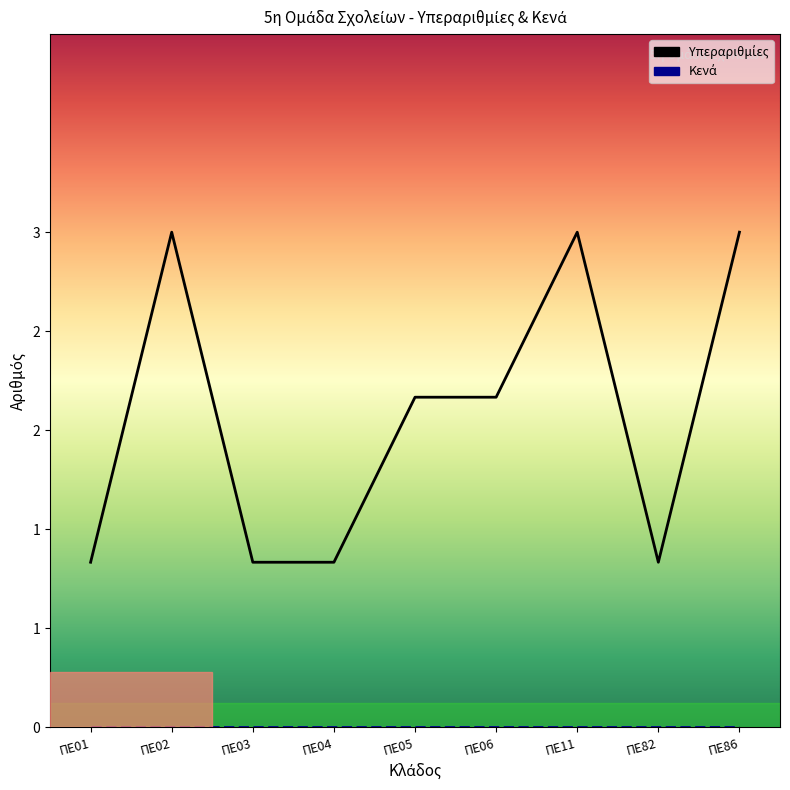

Between ΠΕ01 and ΠΕ04, which series saw the biggest shift?

Υπεραριθμίες